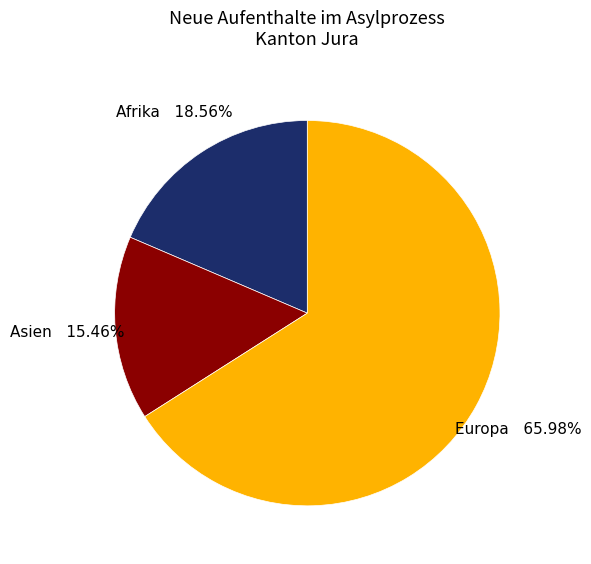

How many slices are in this pie chart?

3